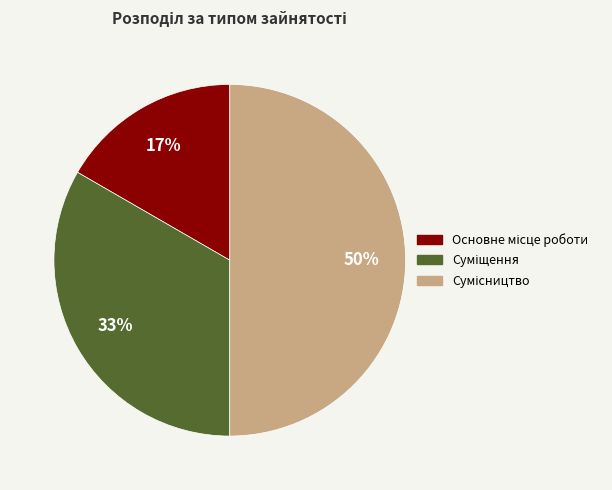

To the nearest percent, what is the average slice percentage?

33%